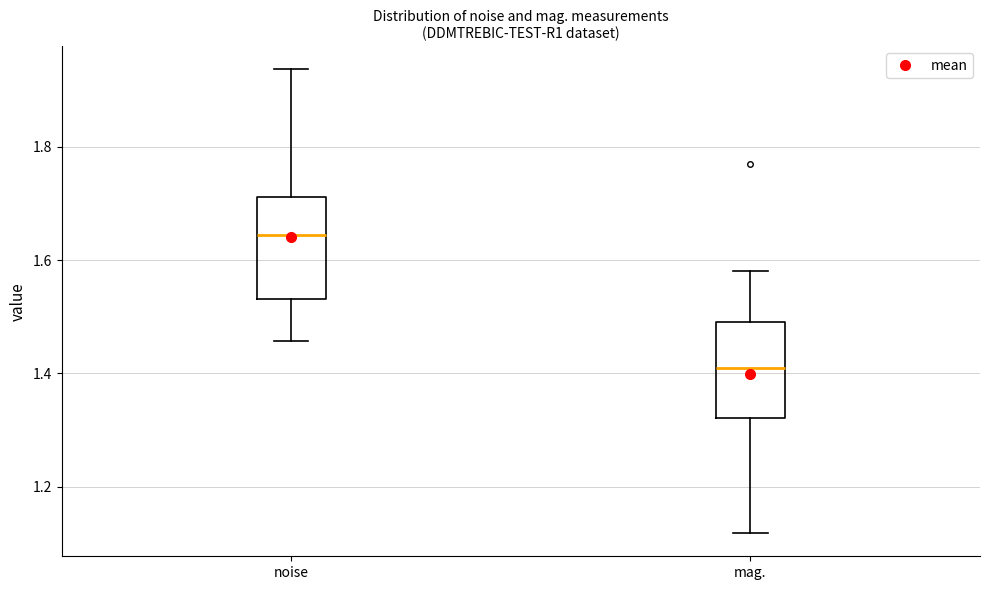

Which box's median line is the lowest?

mag.